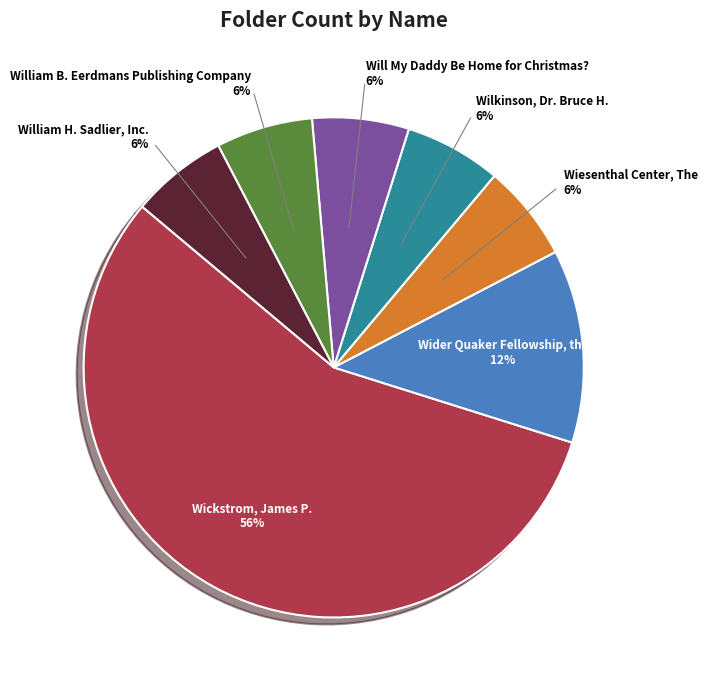

Combined, do Will My Daddy Be Home for Christmas? and William H. Sadlier, Inc. account for over 50%?

No